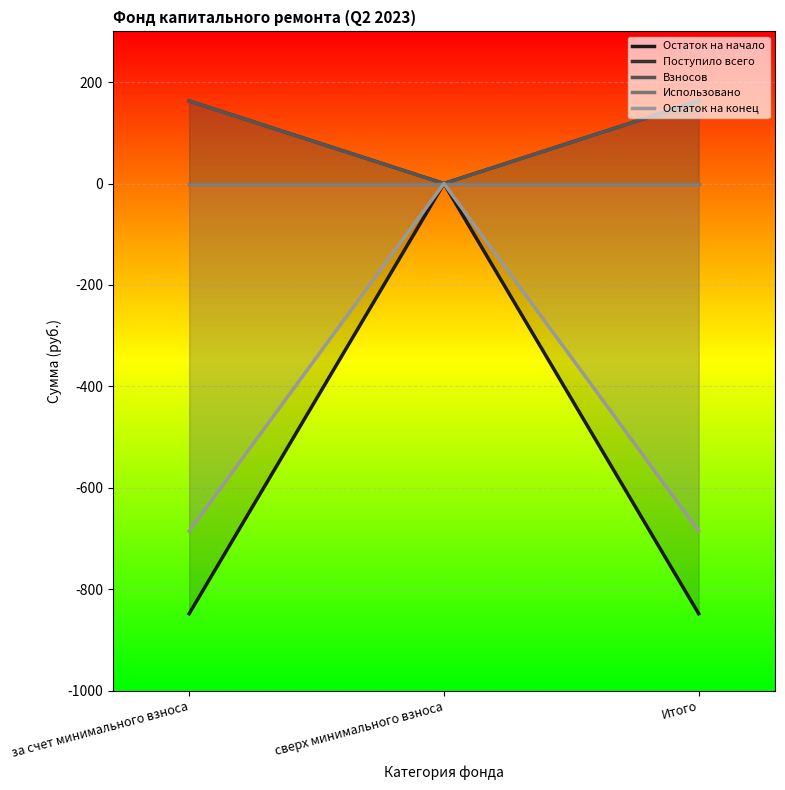

What is the label of the 3rd point from the right?

за счет минимального взноса